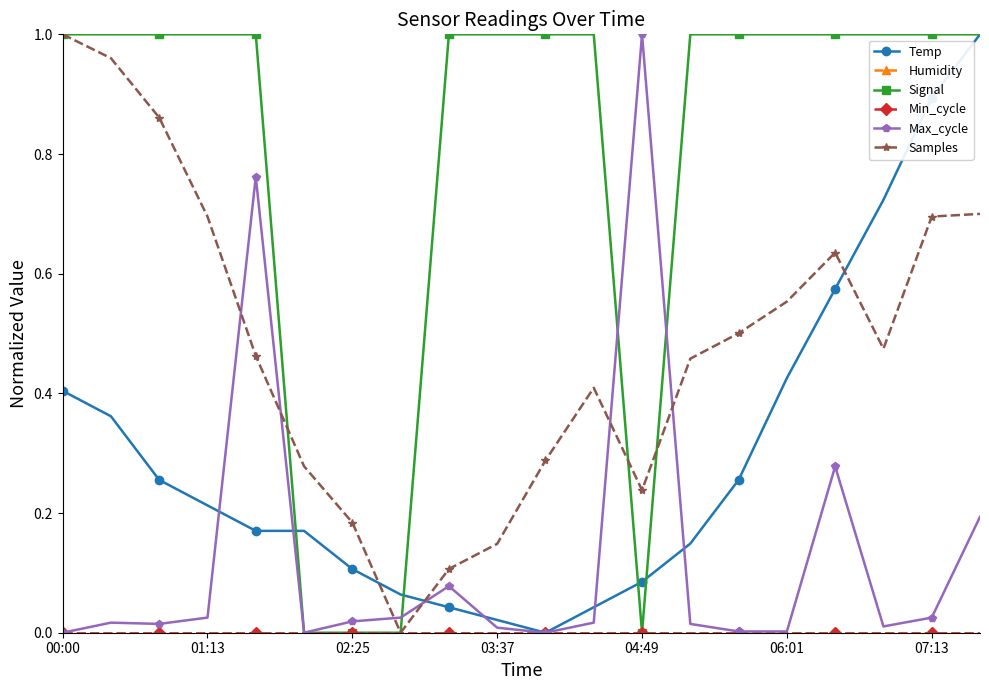

What is the value of the Samples point at the 14th from the left?

0.5